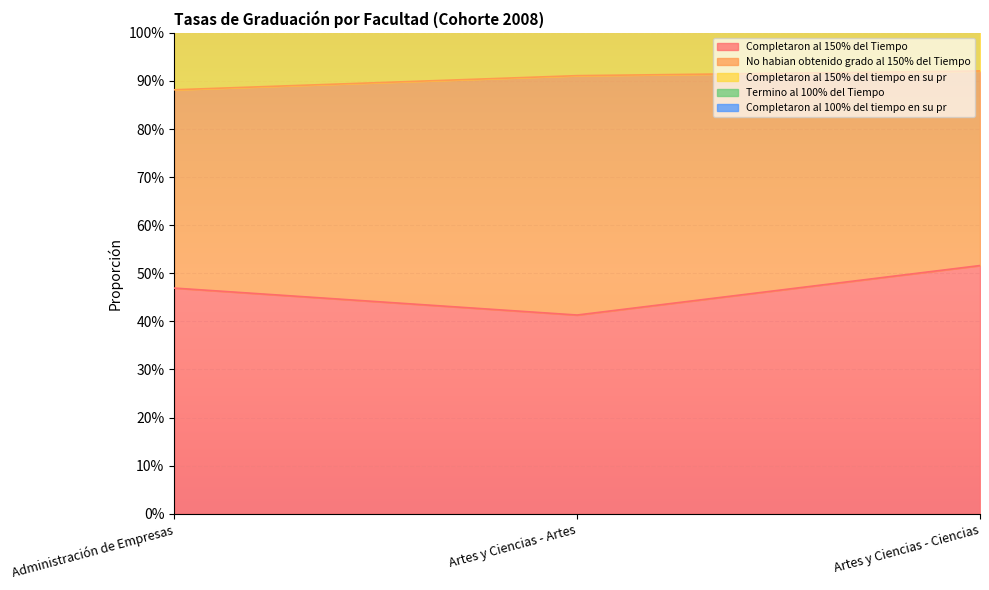

Rank the categories by Completaron al 100% del tiempo en su pr value from highest to lowest.

Artes y Ciencias - Ciencias, Artes y Ciencias - Artes, Administración de Empresas